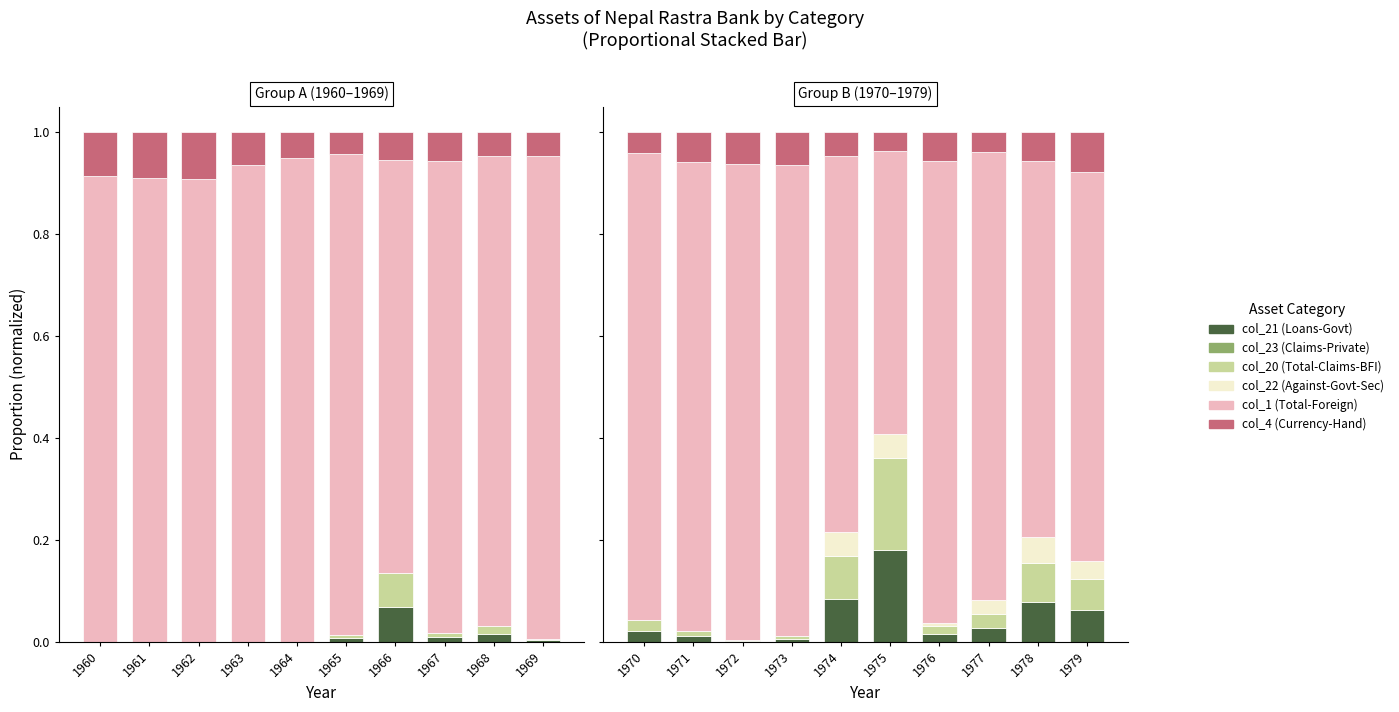

At which category does the chart reach its peak across all series?

1972